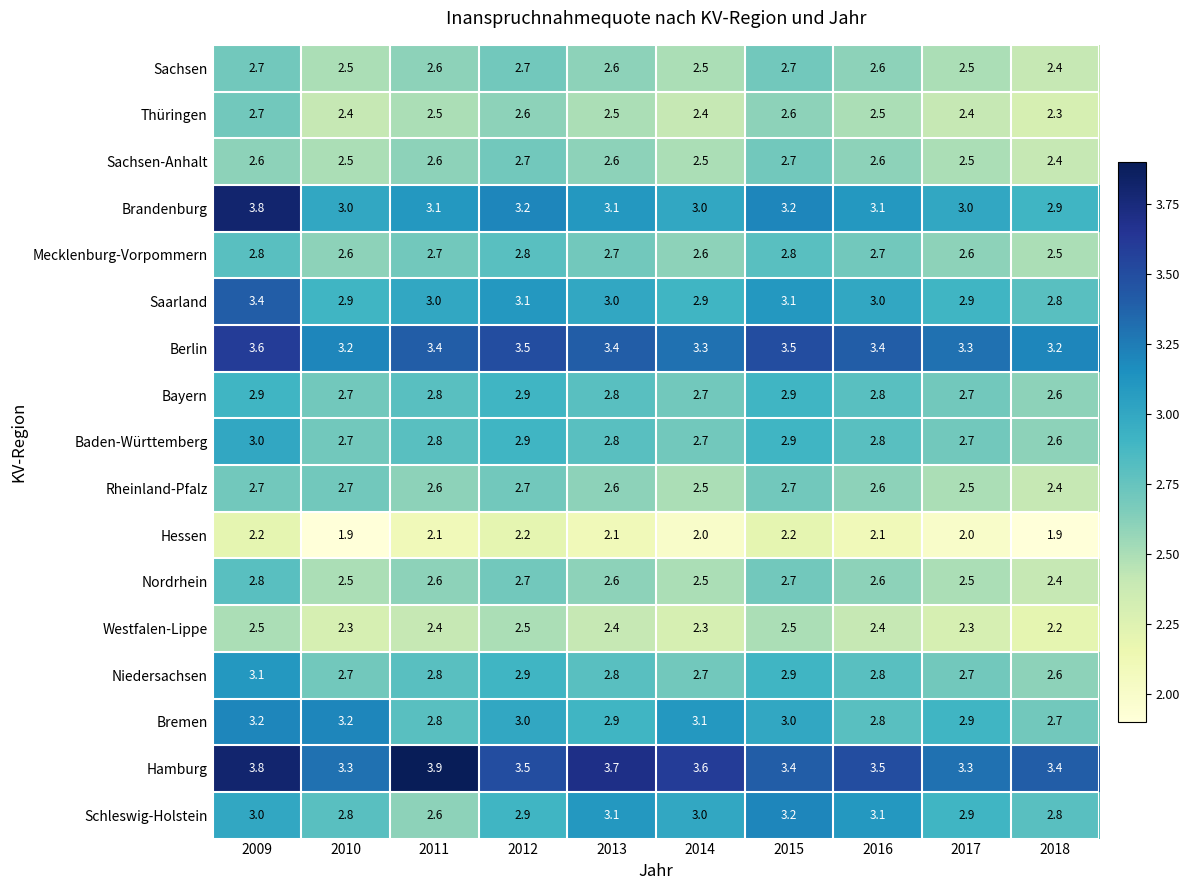

Is it true that Thüringen equals 2.6 at 2012?

True